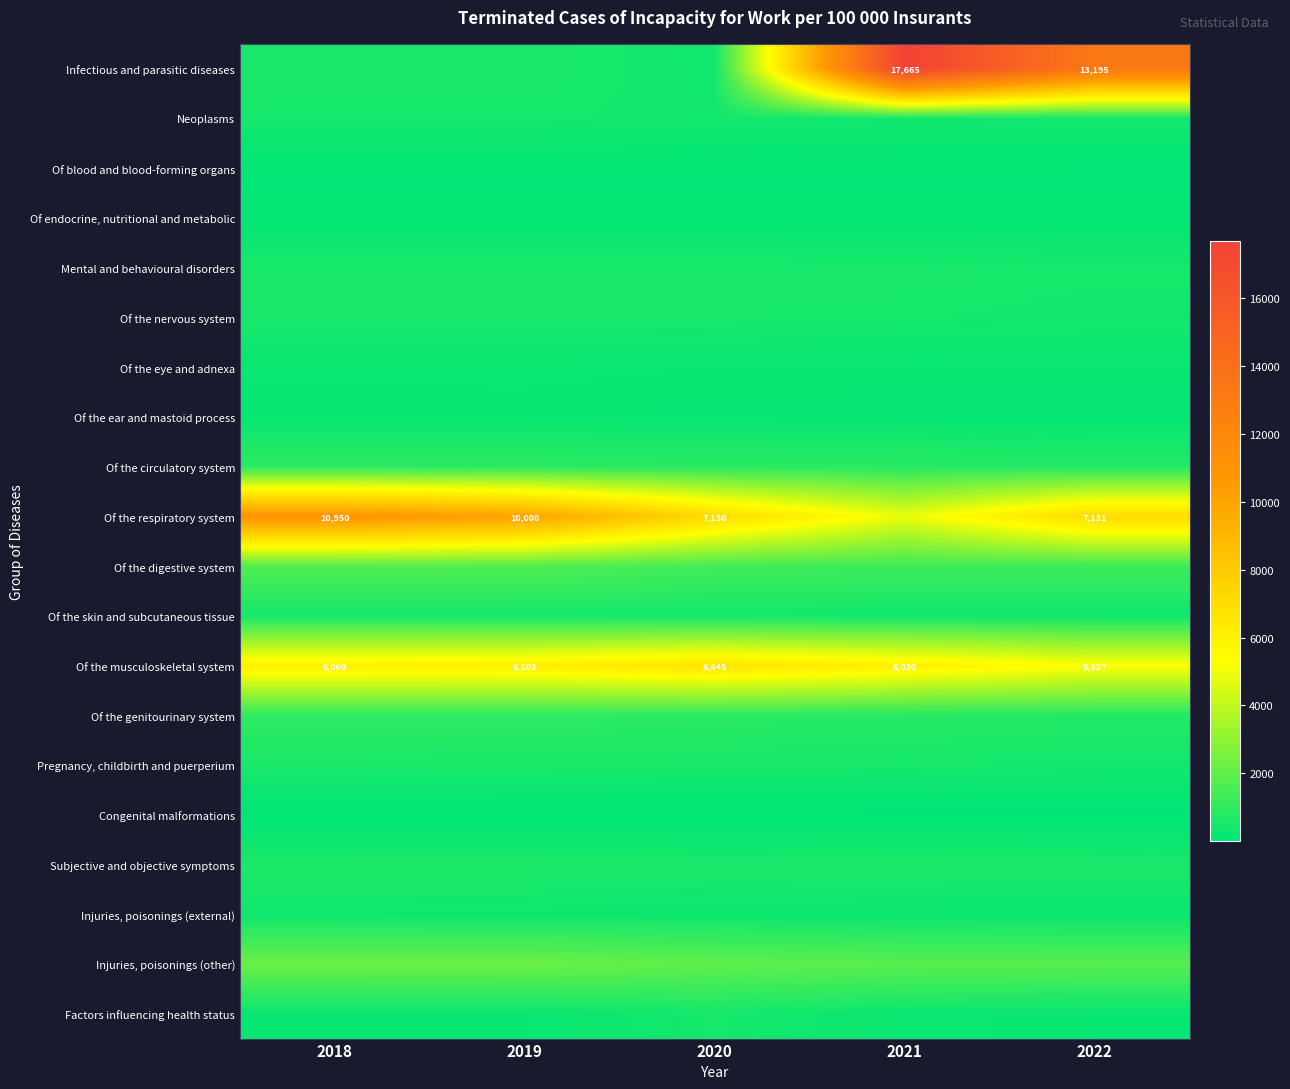

What is the sum of the Infectious and parasitic diseases values at 2022 and 2021?

30860